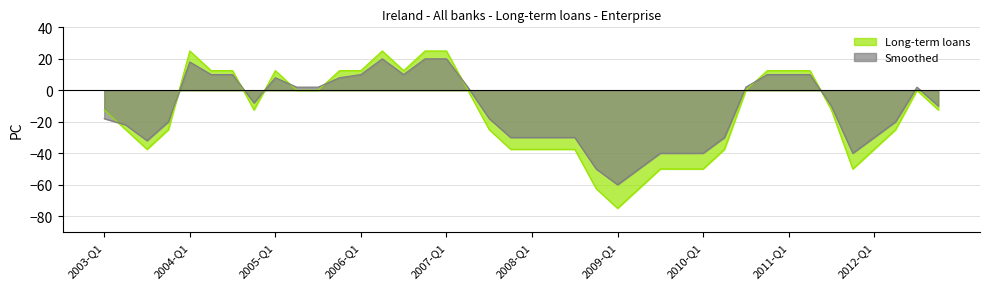

Reading right to left, extract all data points from this chart.

Long-term loans: 2012-Q4=-12.5	2012-Q3=0.0	2012-Q2=-25.0	2012-Q1=-37.5	2011-Q4=-50.0	2011-Q3=-12.5	2011-Q2=12.5	2011-Q1=12.5	2010-Q4=12.5	2010-Q3=0.0	2010-Q2=-37.5	2010-Q1=-50.0	2009-Q4=-50.0	2009-Q3=-50.0	2009-Q2=-62.5	2009-Q1=-75.0	2008-Q4=-62.5	2008-Q3=-37.5	2008-Q2=-37.5	2008-Q1=-37.5	2007-Q4=-37.5	2007-Q3=-25.0	2007-Q2=0.0	2007-Q1=25.0	2006-Q4=25.0	2006-Q3=12.5	2006-Q2=25.0	2006-Q1=12.5	2005-Q4=12.5	2005-Q3=0.0	2005-Q2=0.0	2005-Q1=12.5	2004-Q4=-12.5	2004-Q3=12.5	2004-Q2=12.5	2004-Q1=25.0	2003-Q4=-25.0	2003-Q3=-37.5	2003-Q2=-25.0	2003-Q1=-12.5
Smoothed: 2012-Q4=-10.0	2012-Q3=2.0	2012-Q2=-20.0	2012-Q1=-30.0	2011-Q4=-40.0	2011-Q3=-10.0	2011-Q2=10.0	2011-Q1=10.0	2010-Q4=10.0	2010-Q3=2.0	2010-Q2=-30.0	2010-Q1=-40.0	2009-Q4=-40.0	2009-Q3=-40.0	2009-Q2=-50.0	2009-Q1=-60.0	2008-Q4=-50.0	2008-Q3=-30.0	2008-Q2=-30.0	2008-Q1=-30.0	2007-Q4=-30.0	2007-Q3=-18.0	2007-Q2=2.0	2007-Q1=20.0	2006-Q4=20.0	2006-Q3=10.0	2006-Q2=20.0	2006-Q1=10.0	2005-Q4=8.0	2005-Q3=2.0	2005-Q2=2.0	2005-Q1=8.0	2004-Q4=-8.0	2004-Q3=10.0	2004-Q2=10.0	2004-Q1=18.0	2003-Q4=-20.0	2003-Q3=-32.0	2003-Q2=-22.0	2003-Q1=-18.0